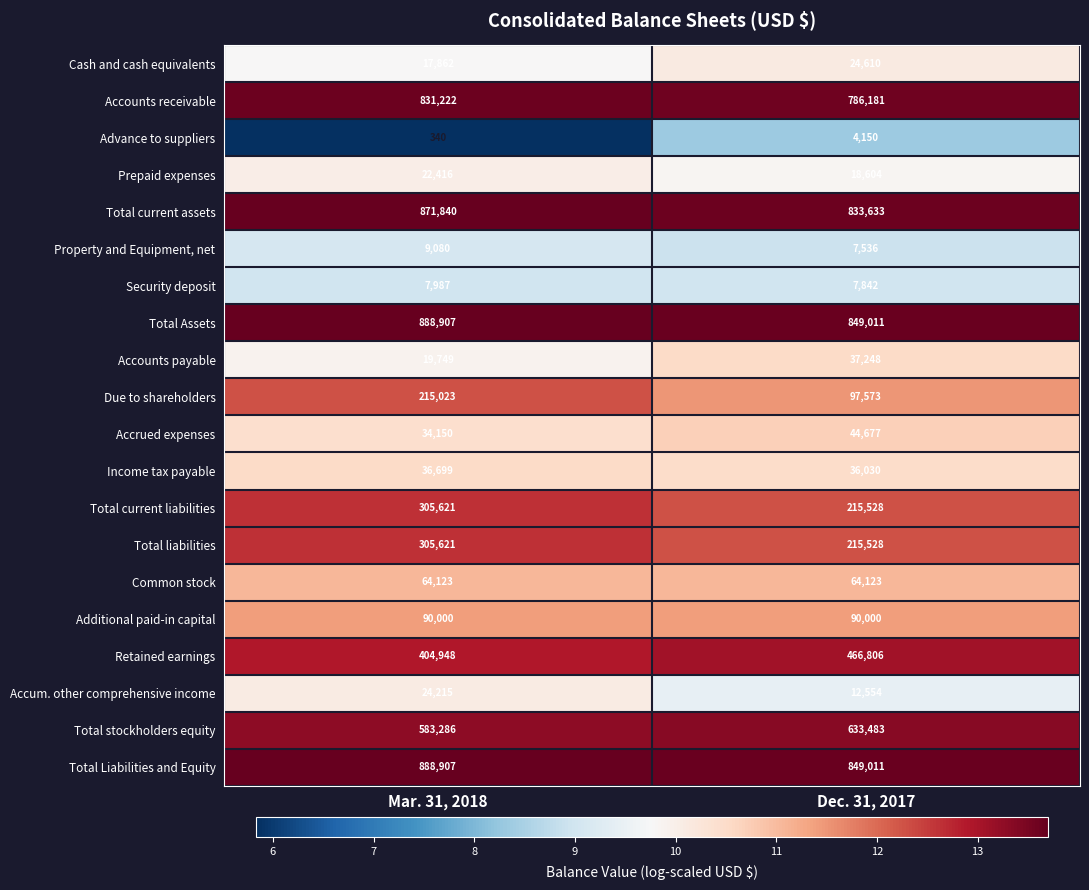

The Common stock series shows 98416 at Mar. 31, 2018. True or false?

False